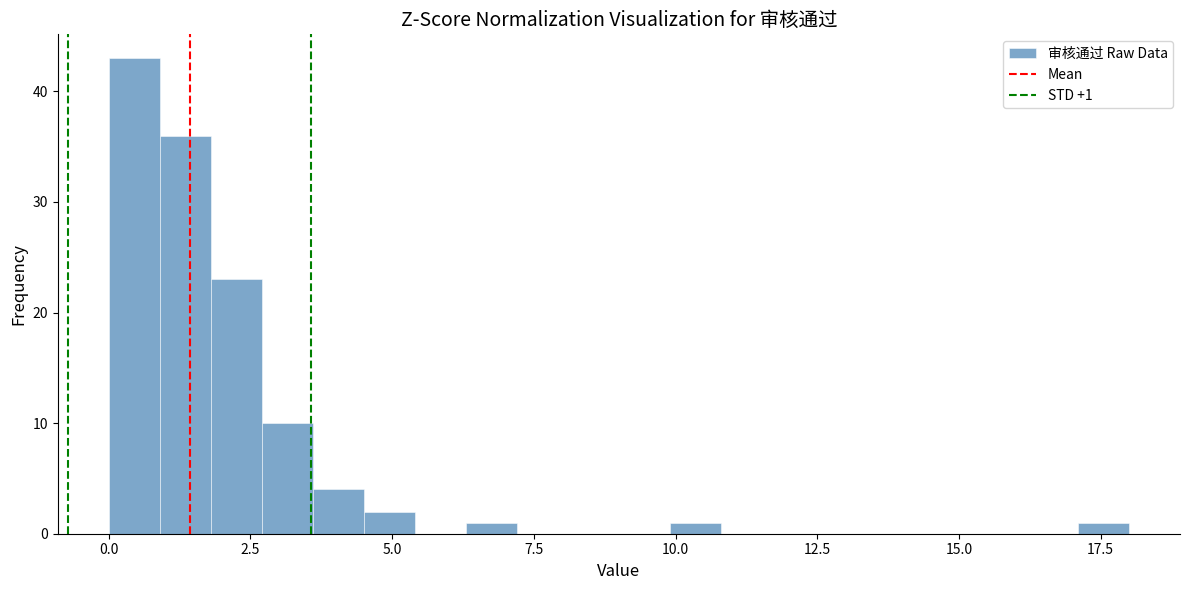

Read against the x-axis, roughly where is the centre of the tallest bar?

0.5